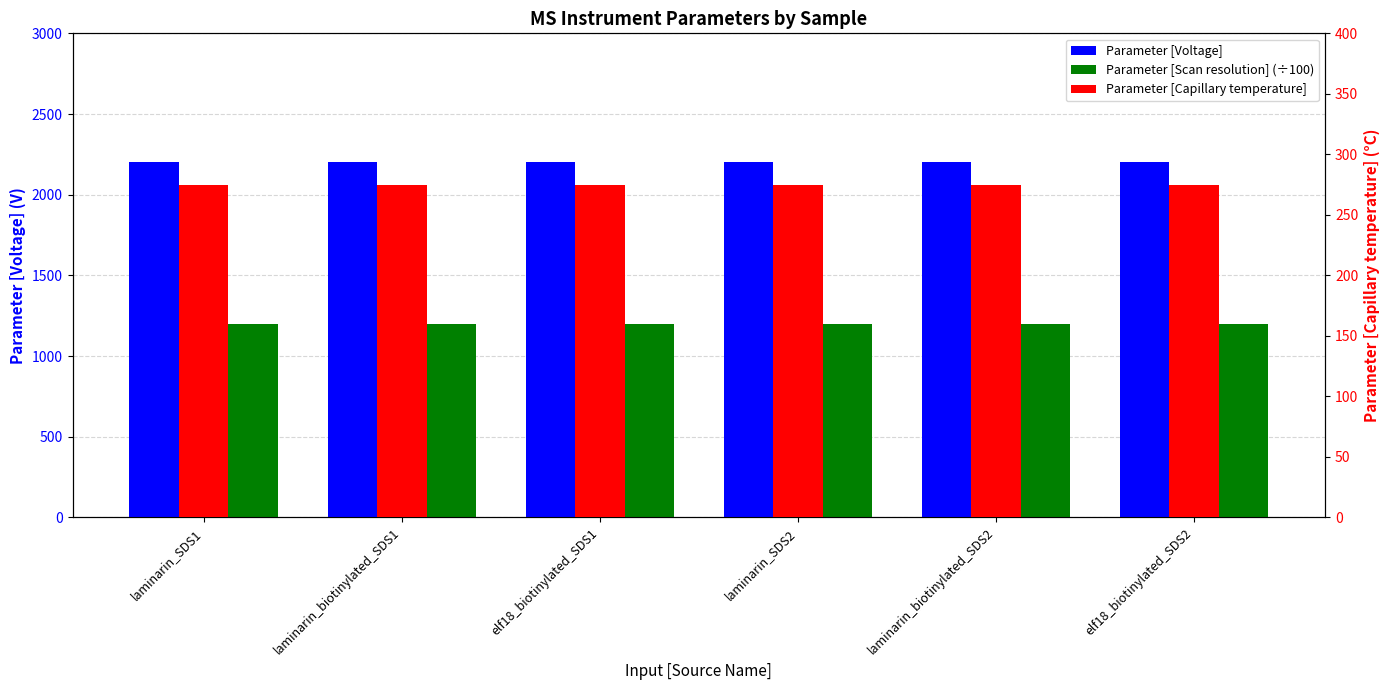

What is the sum of all Parameter [Capillary temperature] values?

1650